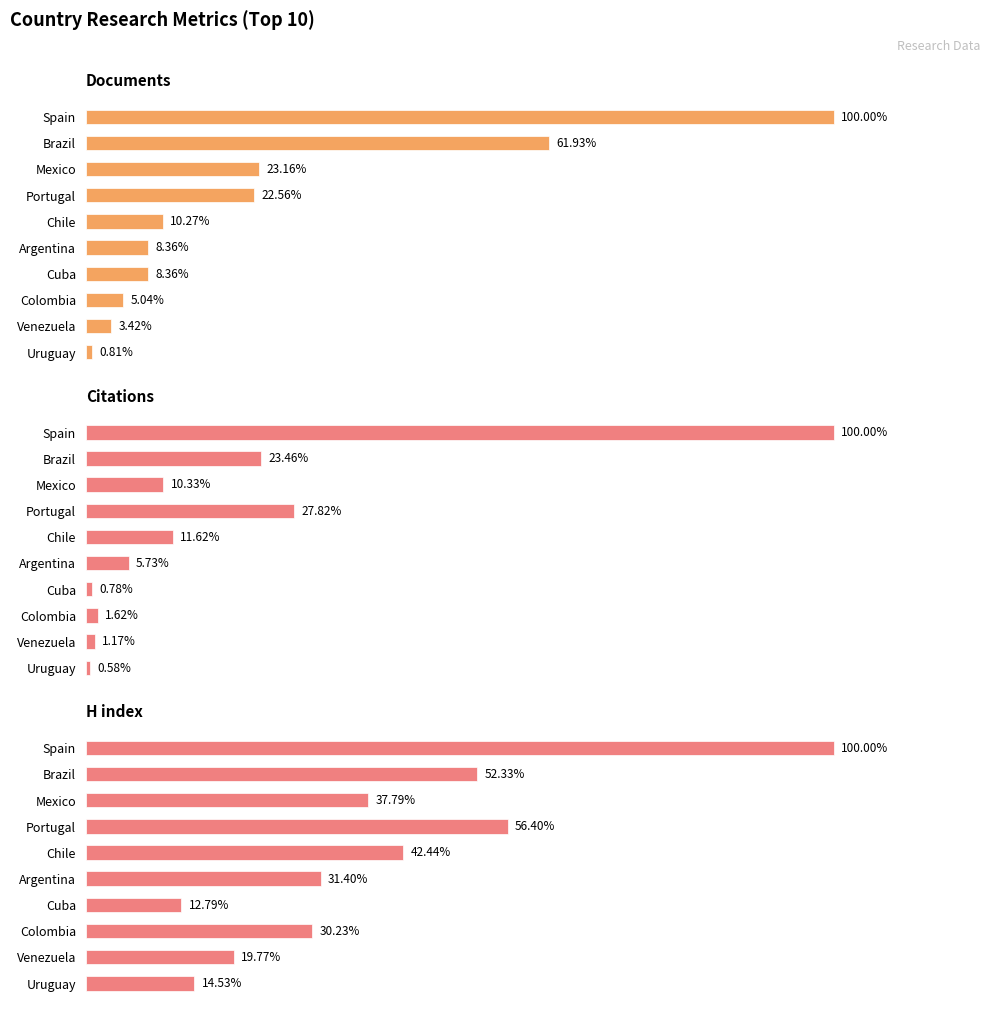

What is the greatest value displayed?

100.0